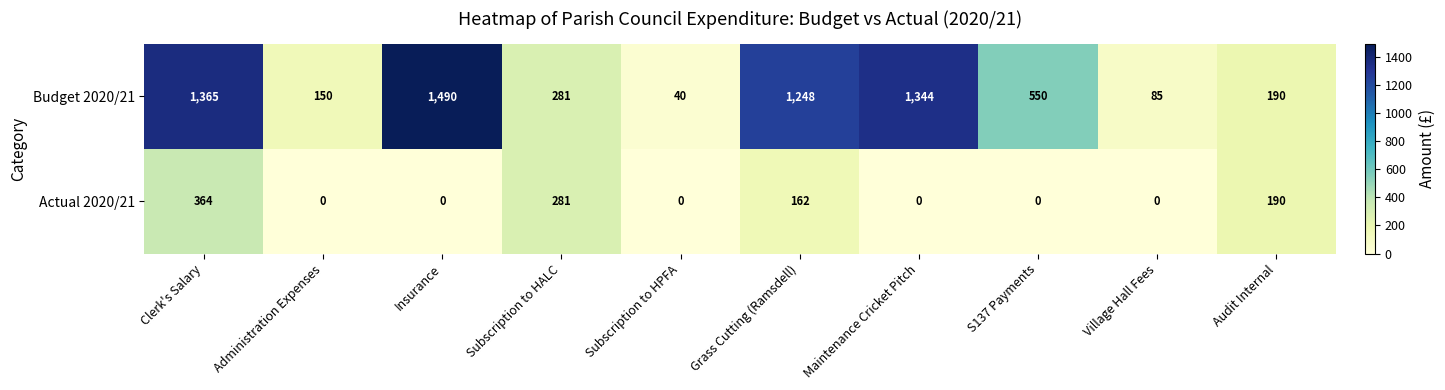

What value does the Actual 2020/21 series have at Audit Internal?

190